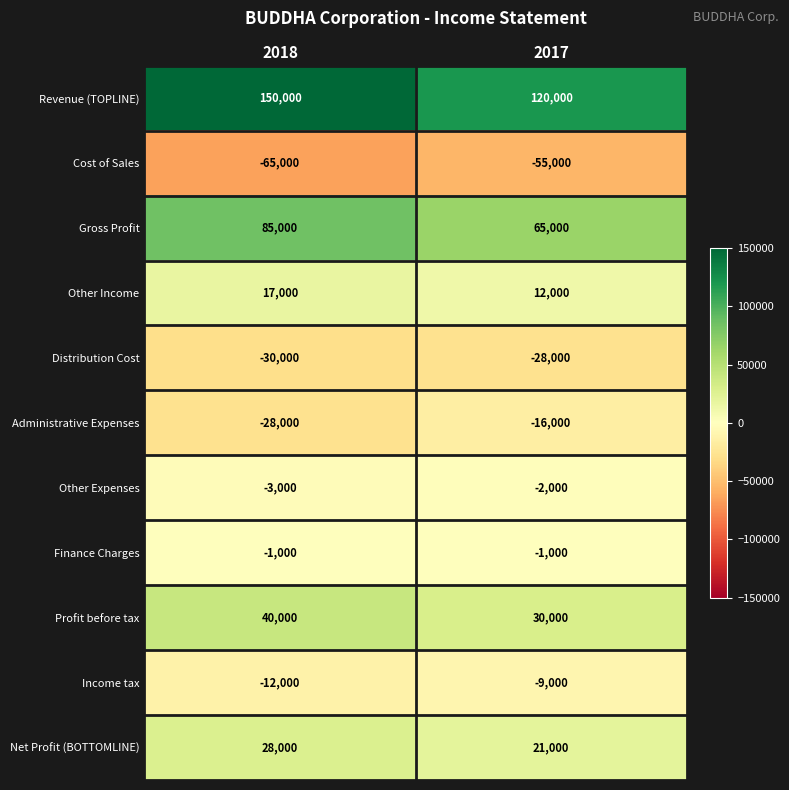

What is the sum of the Distribution Cost values at 2018 and 2017?

-58000